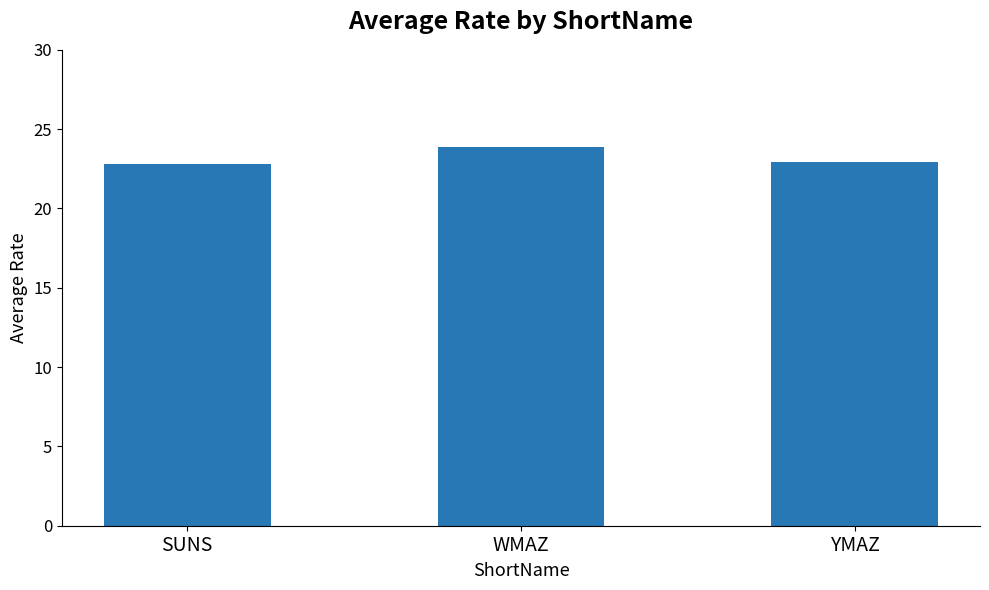

Approximately how many times larger is the value at WMAZ compared to SUNS?

1.0